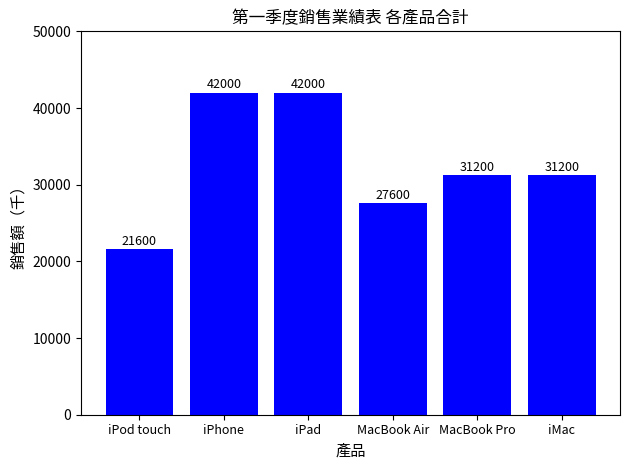

The value at iPod touch is 9570. True or false?

False